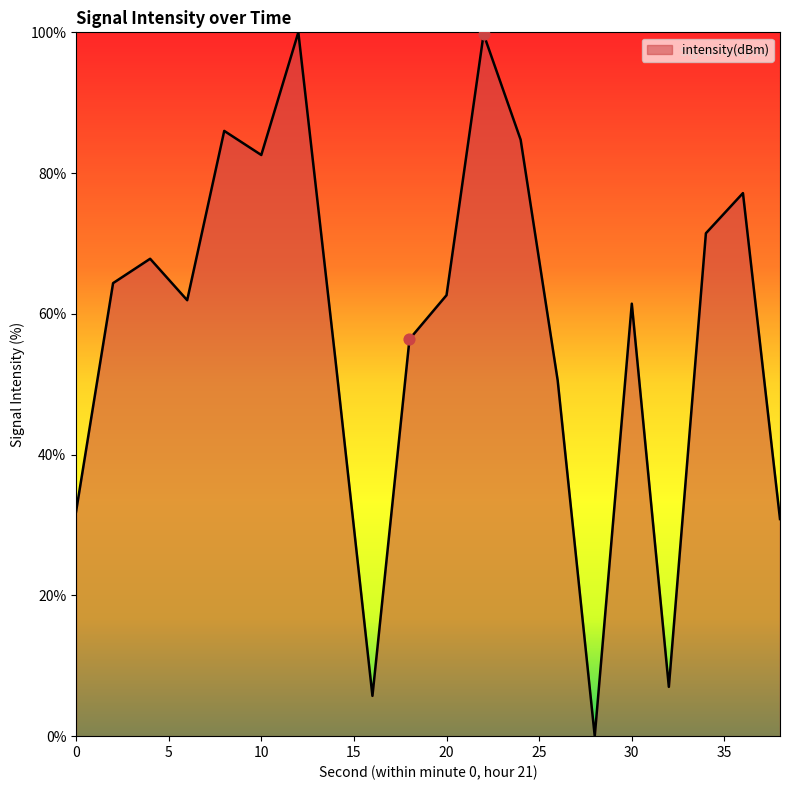

What is the maximum value shown in the chart?

100.0